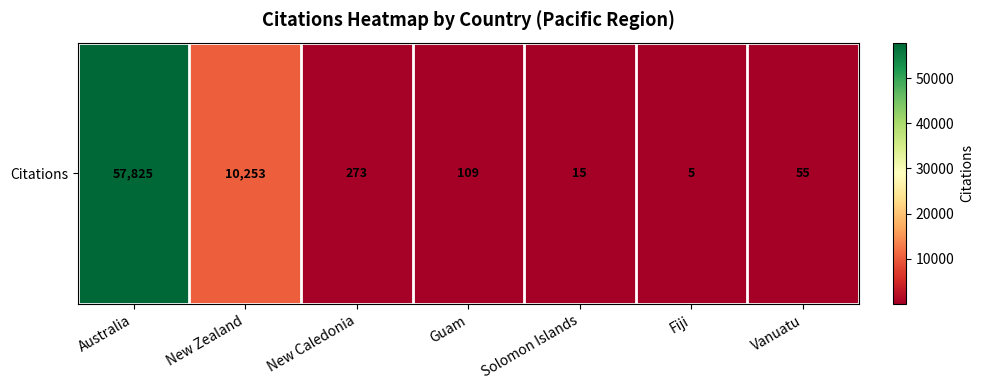

At which label does the data first exceed 109?

Australia